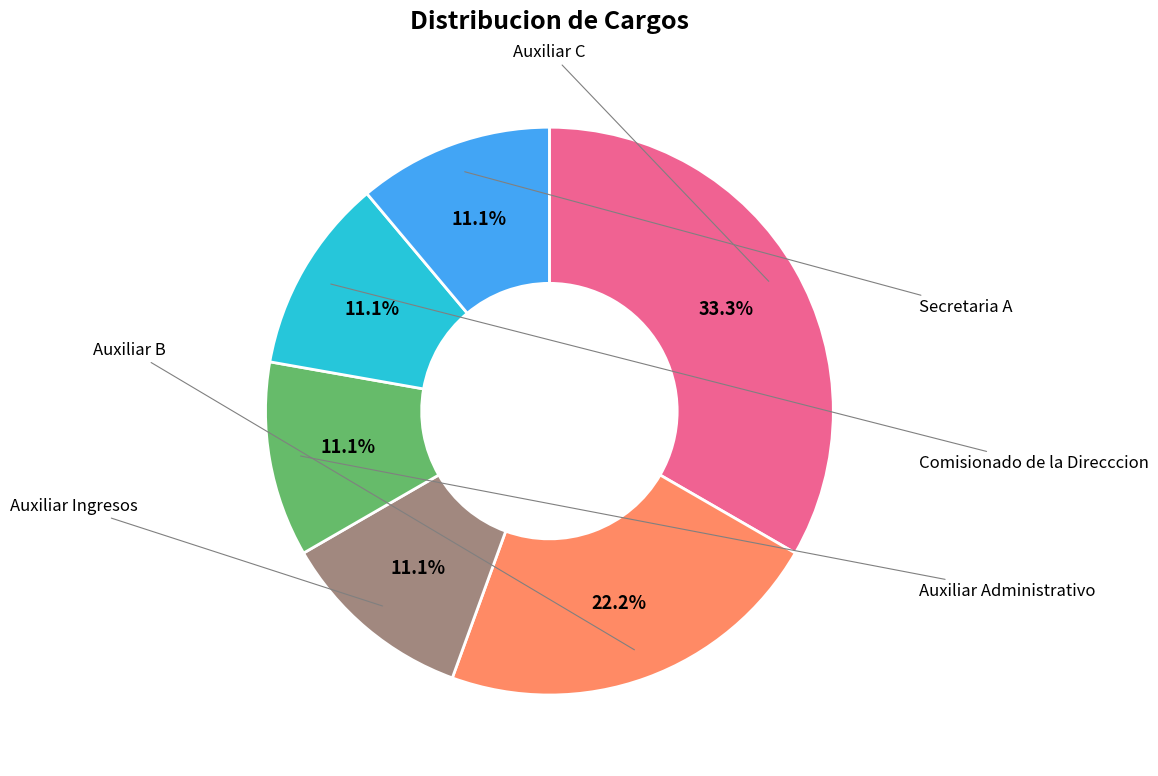

Is there a majority slice in this chart?

No